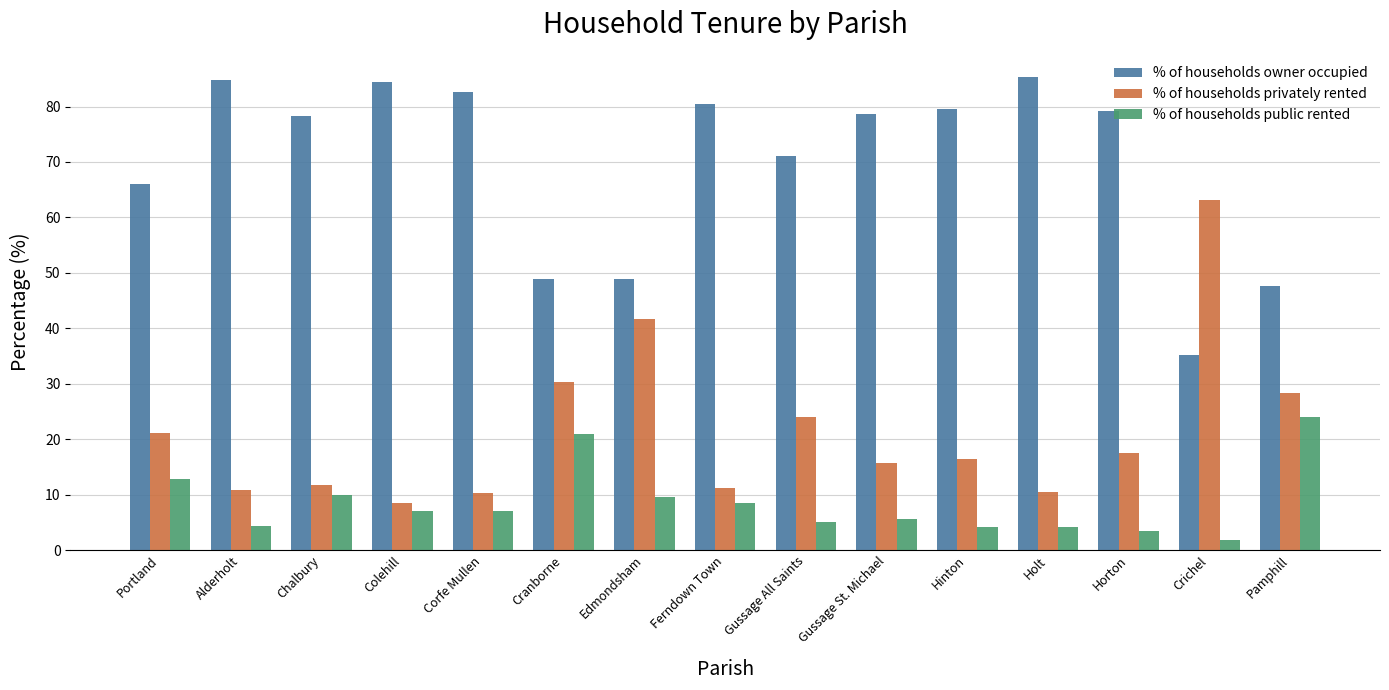

Which series has the largest range (max minus min)?

% of households privately rented